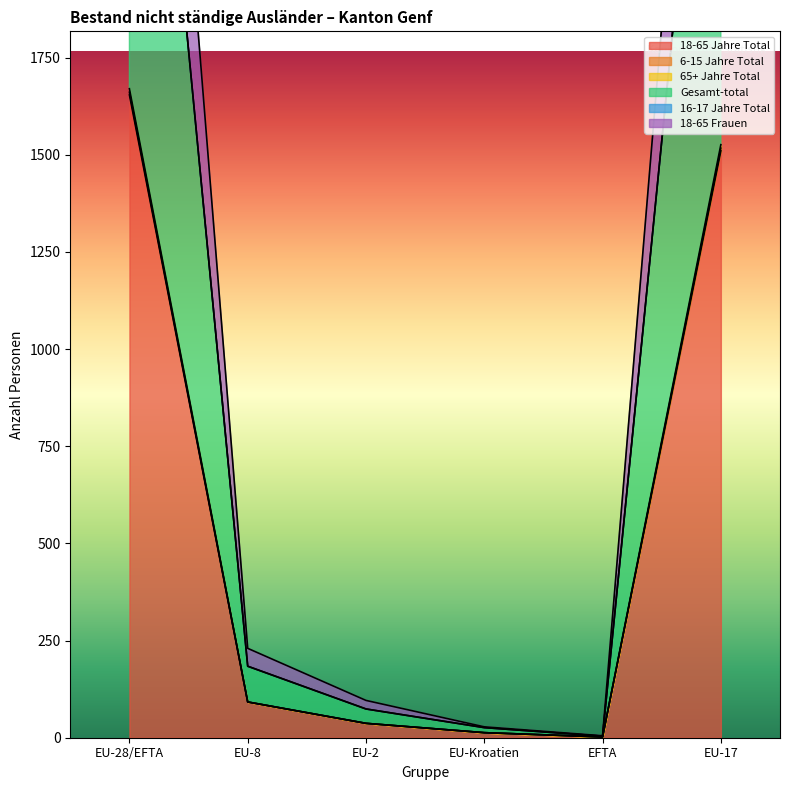

At how many categories does at least one series exceed 1346?

2